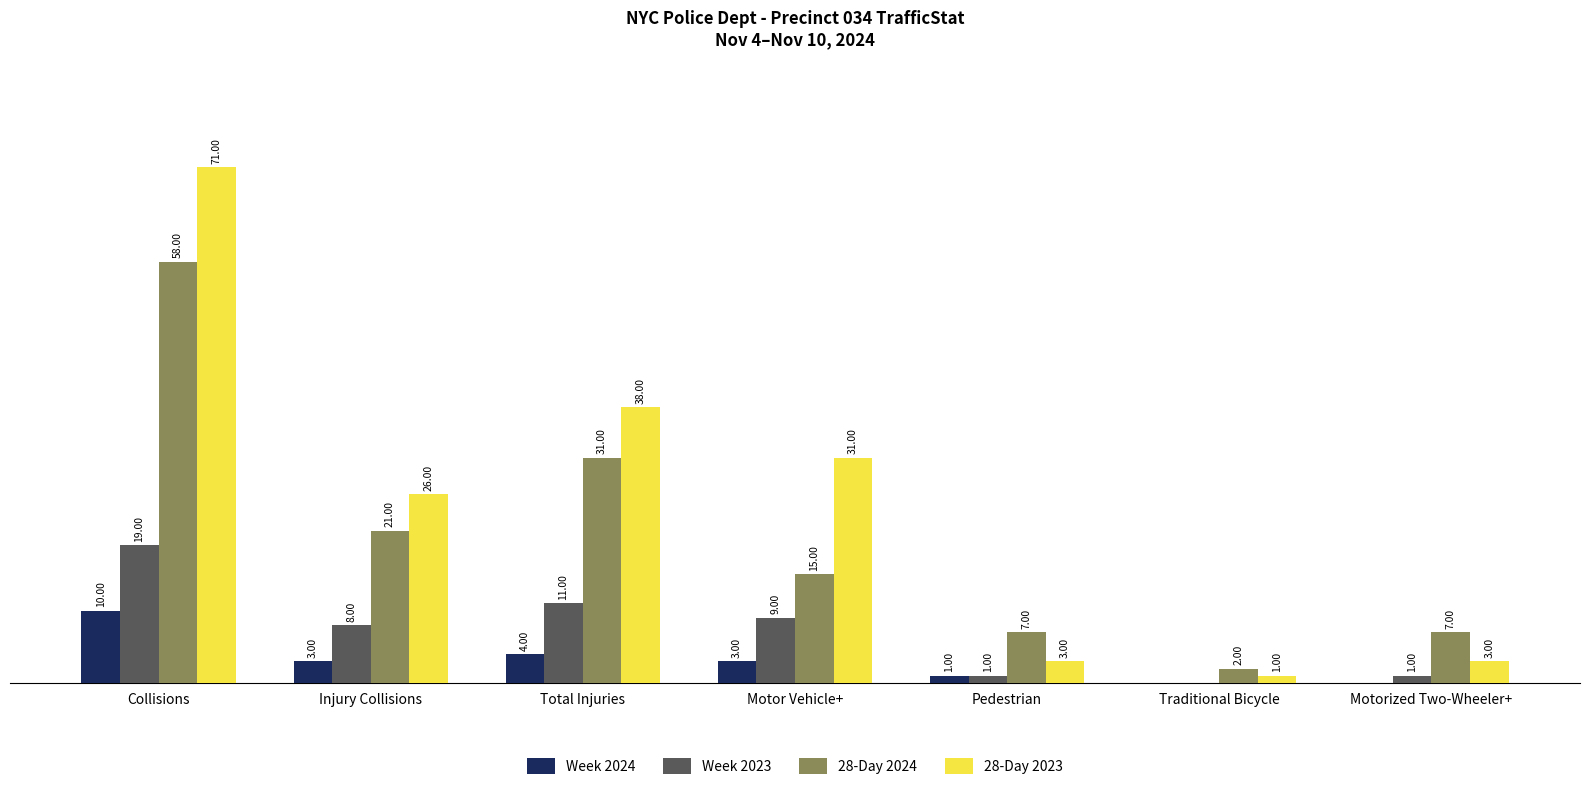

At which label does 28-Day 2023 first exceed 26?

Collisions